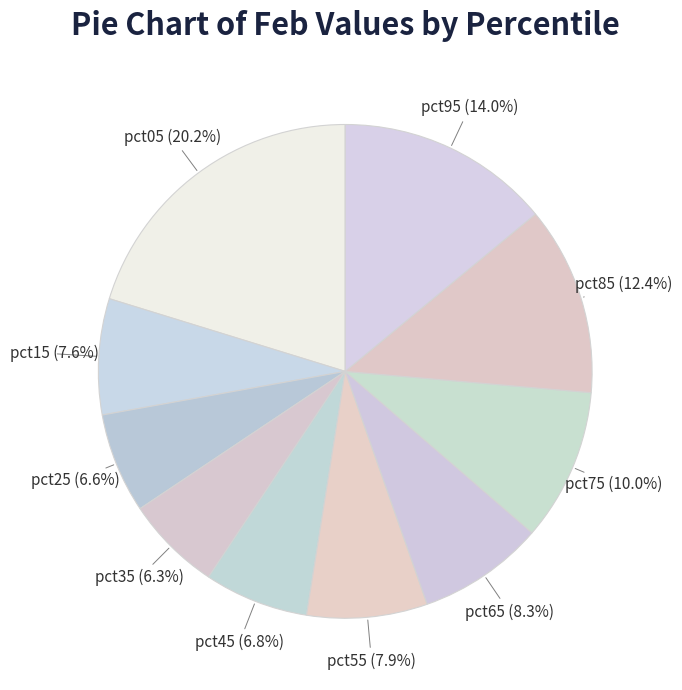

To the nearest percent, what is the combined percentage of pct75 and pct05?

30%